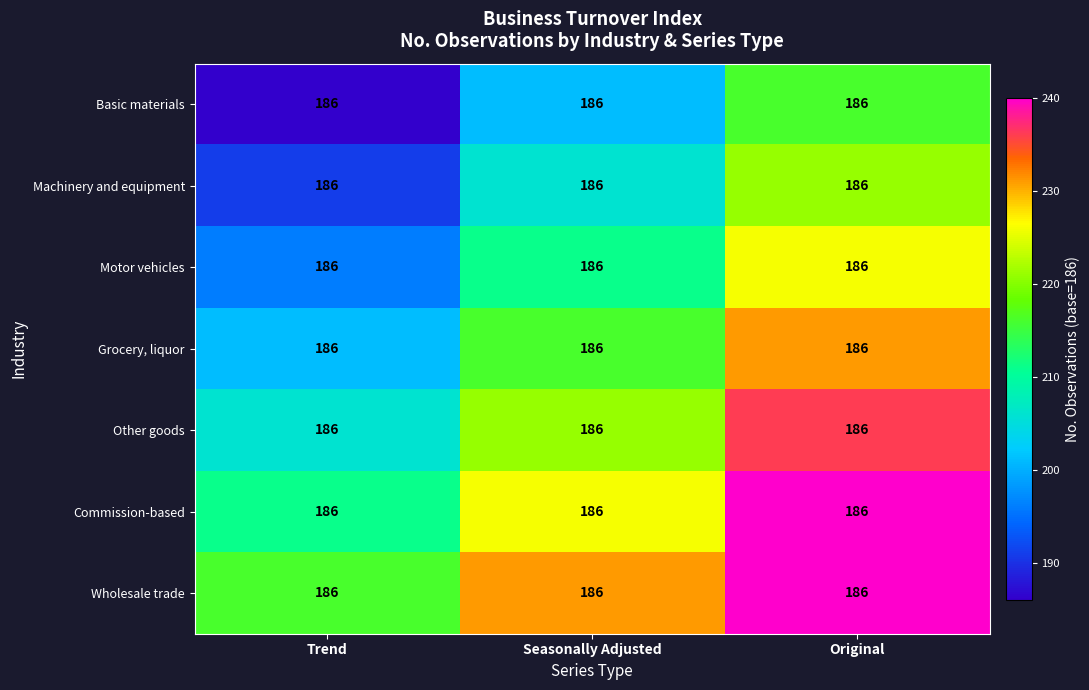

Reading right to left, what are all the values shown in this chart?

Basic materials: Original=186	Seasonally Adjusted=186	Trend=186
Machinery and equipment: Original=186	Seasonally Adjusted=186	Trend=186
Motor vehicles: Original=186	Seasonally Adjusted=186	Trend=186
Grocery, liquor: Original=186	Seasonally Adjusted=186	Trend=186
Other goods: Original=186	Seasonally Adjusted=186	Trend=186
Commission-based: Original=186	Seasonally Adjusted=186	Trend=186
Wholesale trade: Original=186	Seasonally Adjusted=186	Trend=186